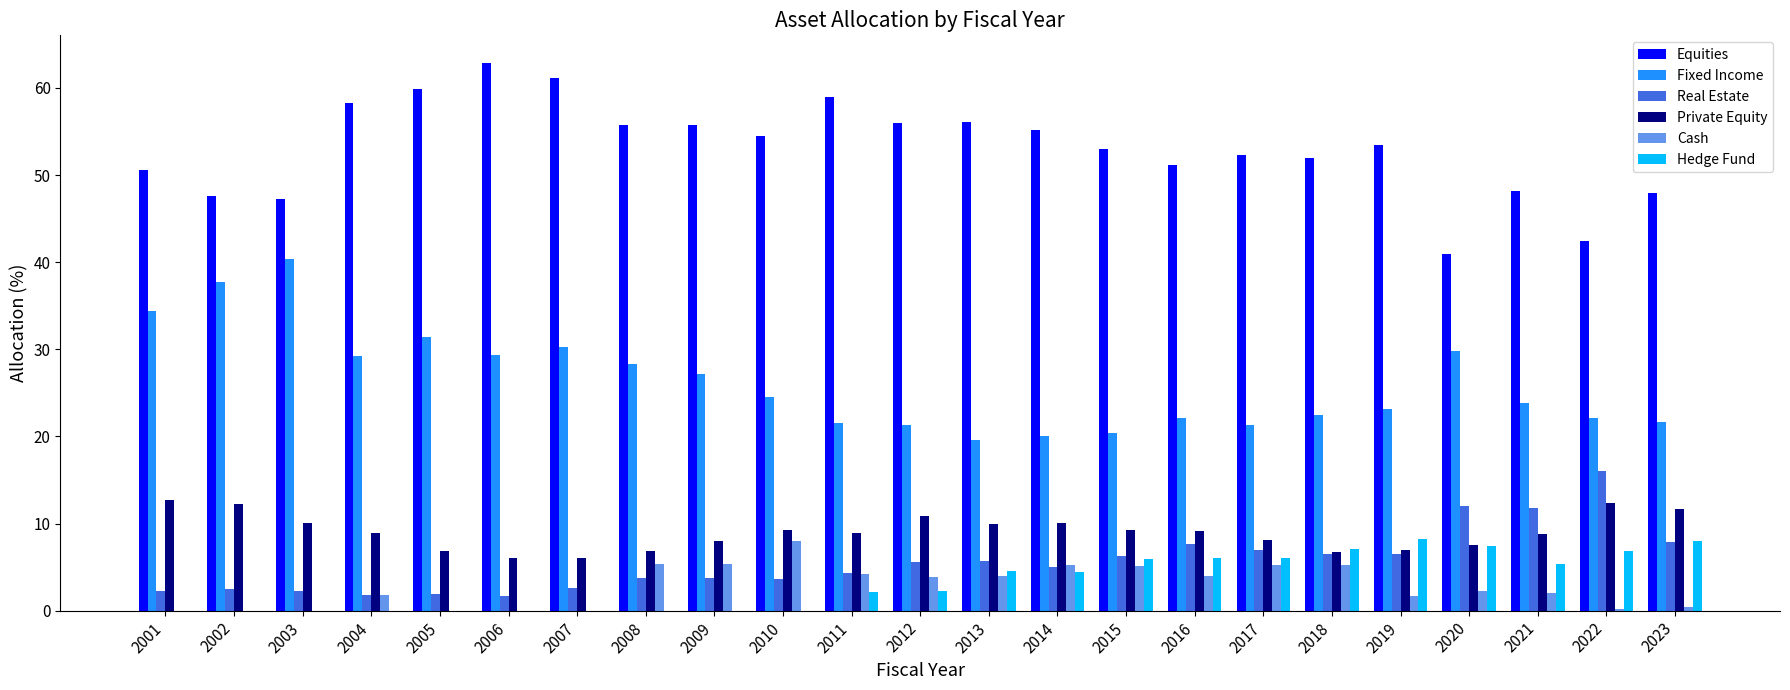

What is the total value across all series at 2011?

100.0